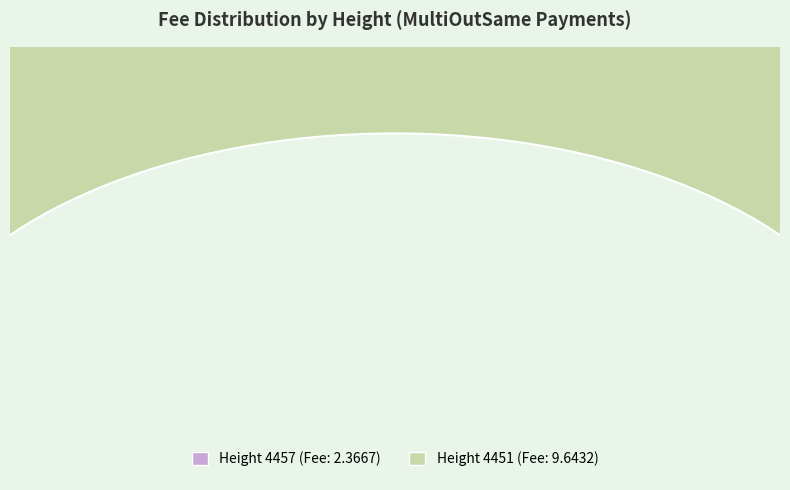

What is the change in value from 4457 to 4451?

+7.3